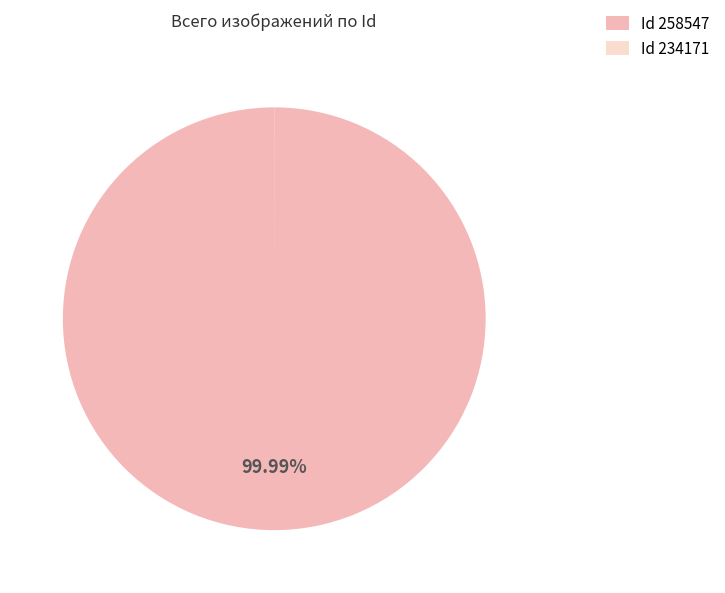

Does any single category account for the majority?

Yes